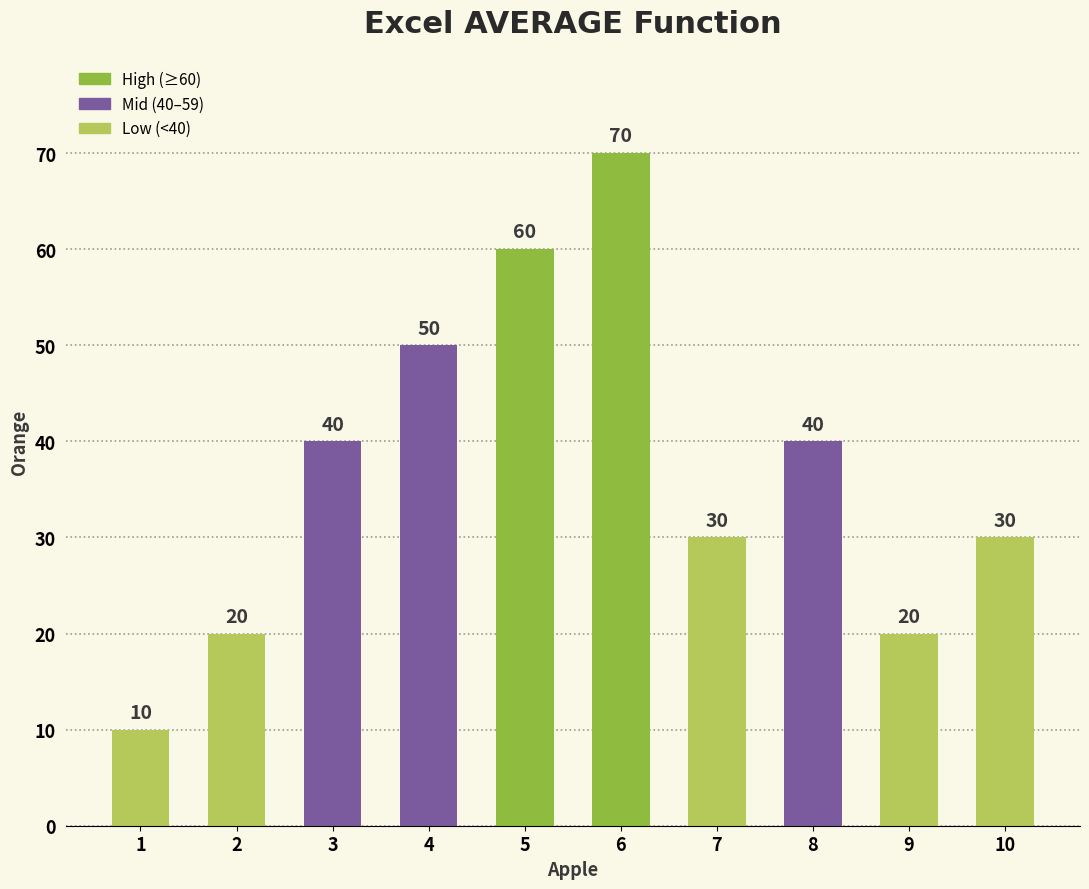

Reading left to right, extract all data points from this chart.

1=10	2=20	3=40	4=50	5=60	6=70	7=30	8=40	9=20	10=30